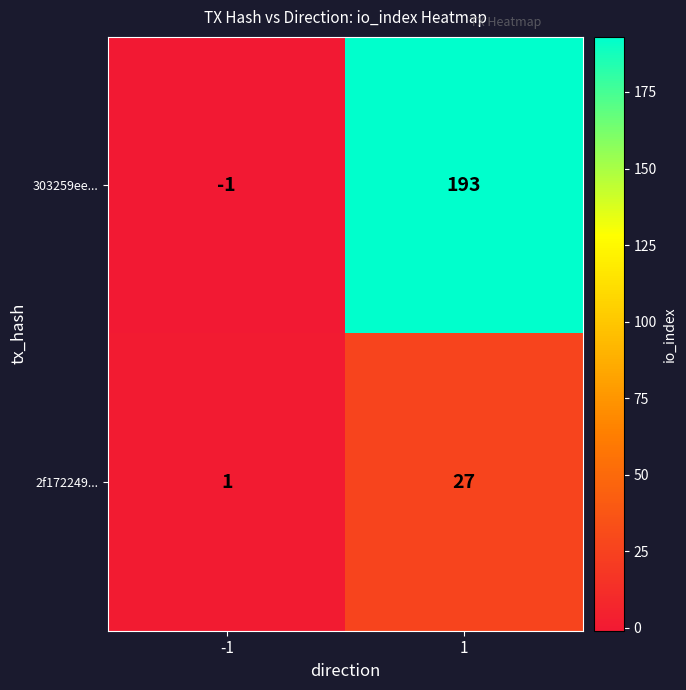

What is the difference between the 303259ee... values at 1 and -1?

194